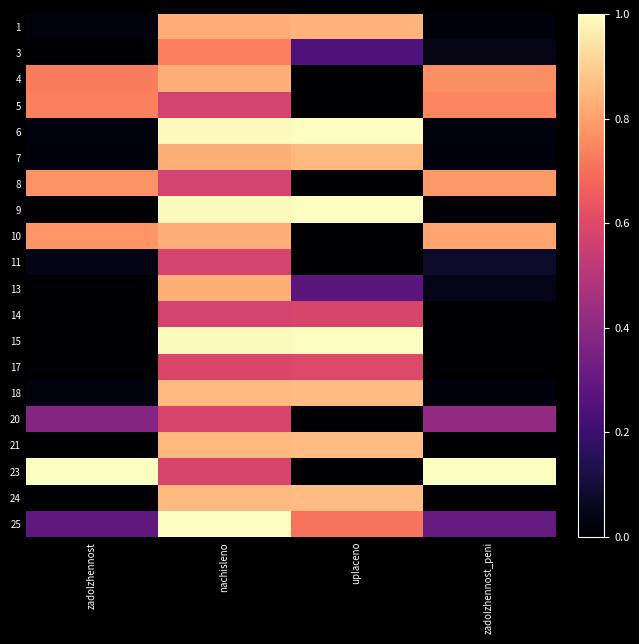

Count the number of data series in this chart.

20